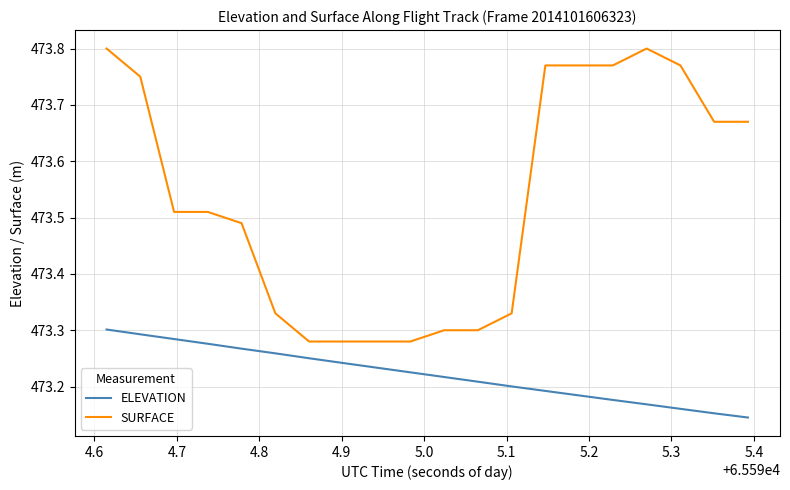

Which series has the largest total across all categories?

SURFACE